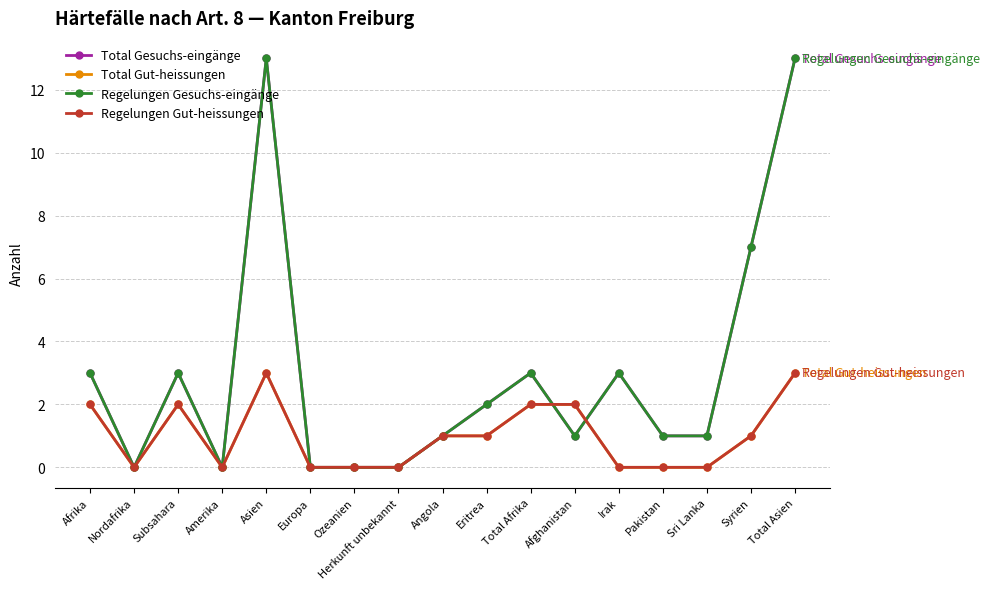

Does the chart have visible grid lines?

Yes